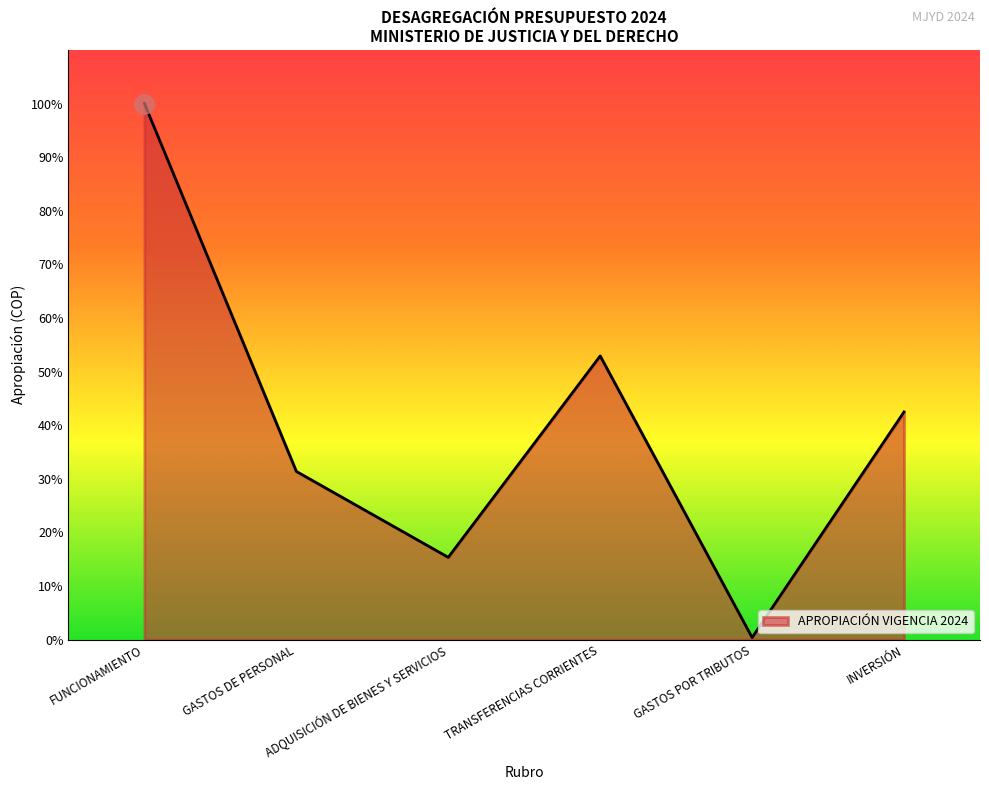

How many points are higher than both their immediate neighbors (excluding endpoints)?

1